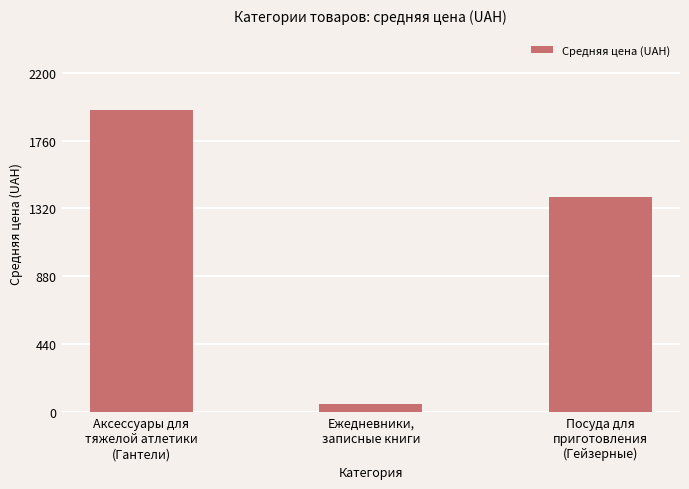

What is the sum of all values?

3406